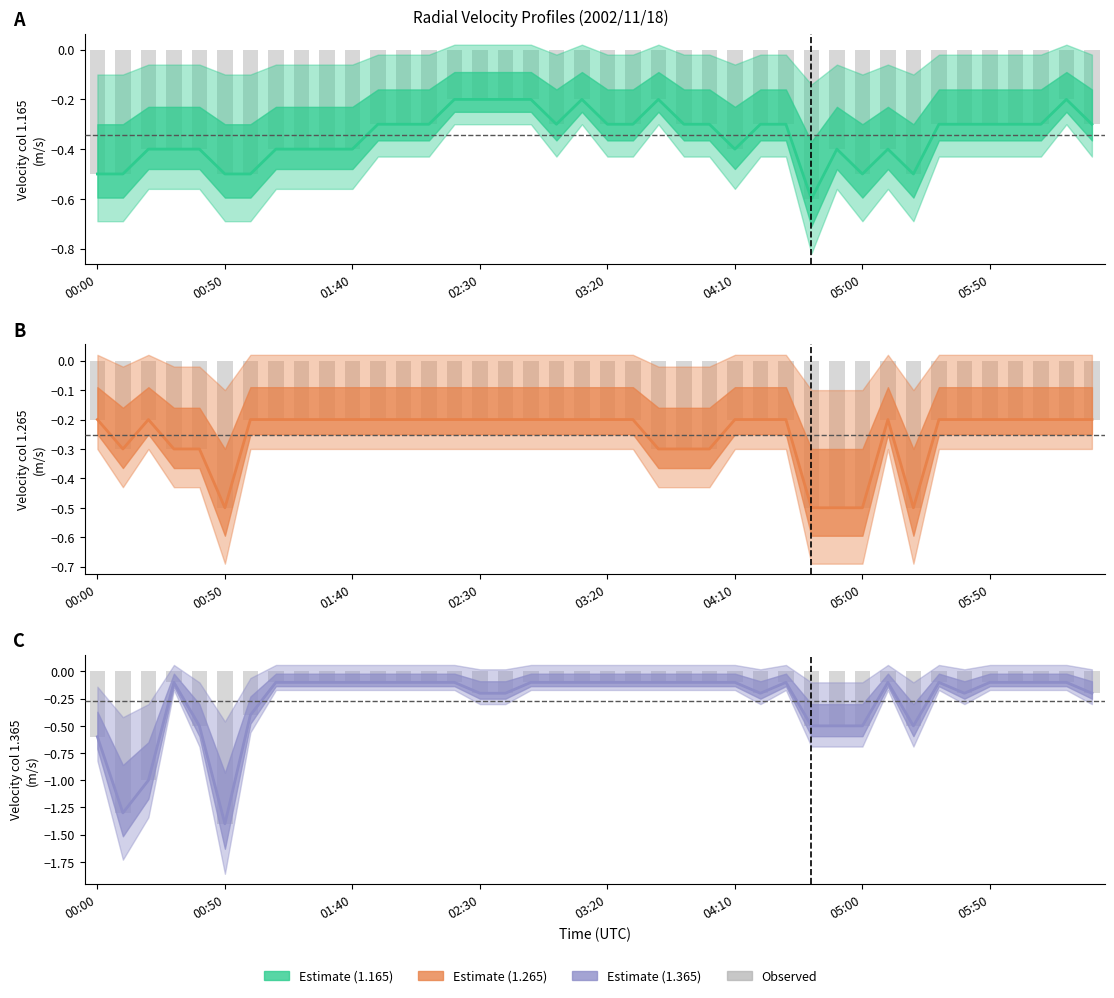

What is the value of the Center 1.365 bar at the 4th from the left?

-0.1